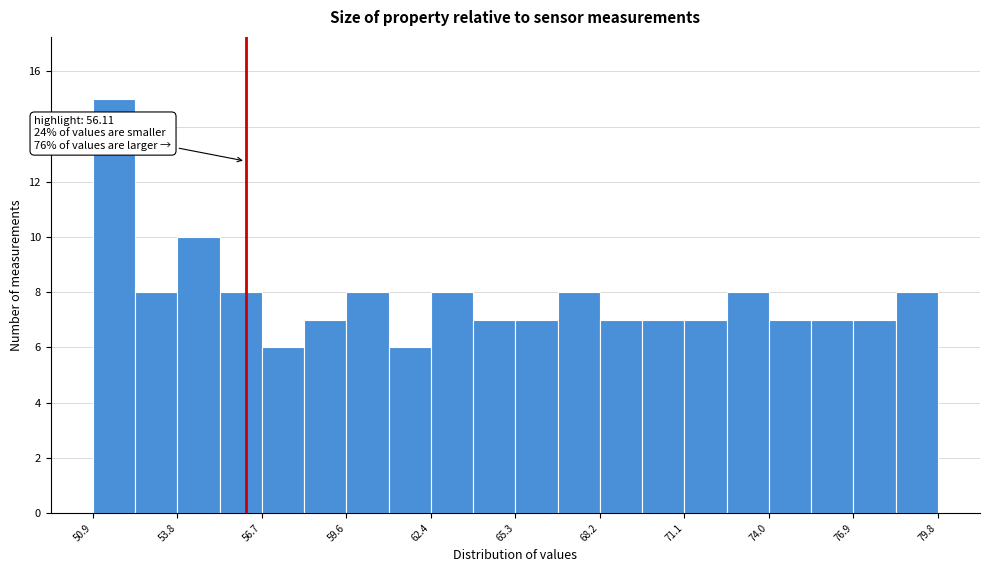

Around what value on the x-axis is the tallest bar? Give the approximate position of its centre, as read against the axis.

51.5